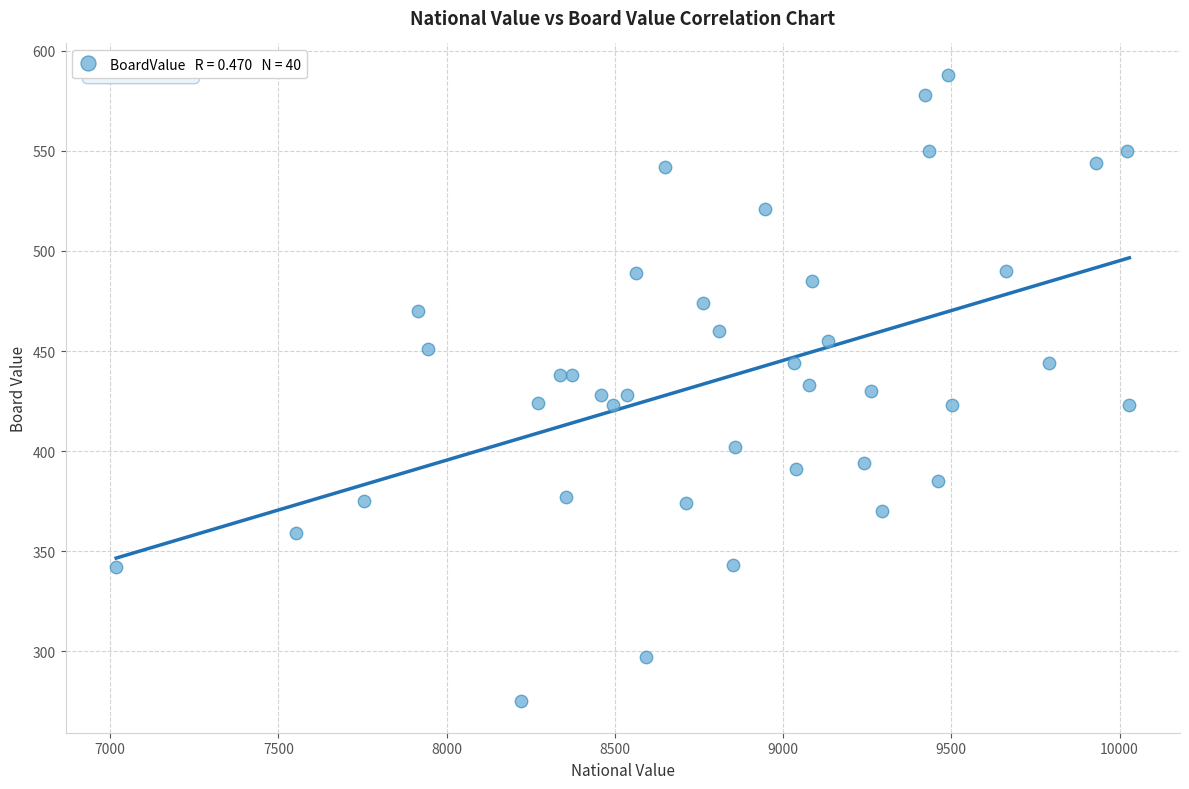

What is the range of X values (max minus min)?

3011